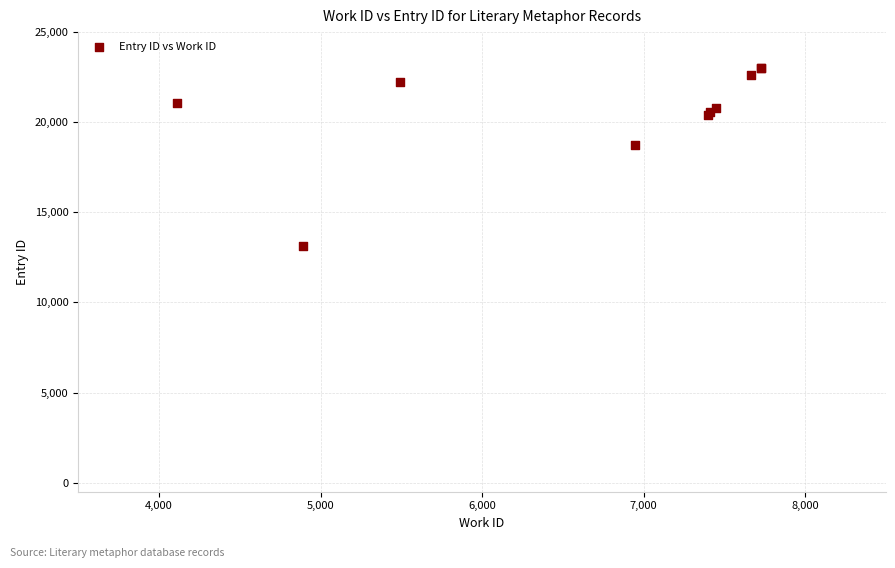

What Y value in the scatter plot is closest to 18068?

18718